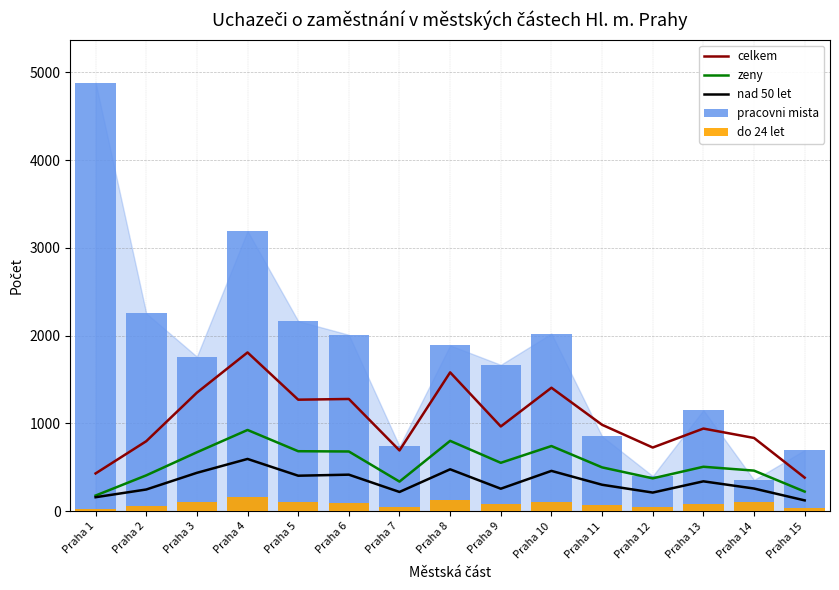

At how many categories does at least one series exceed 2033?

4